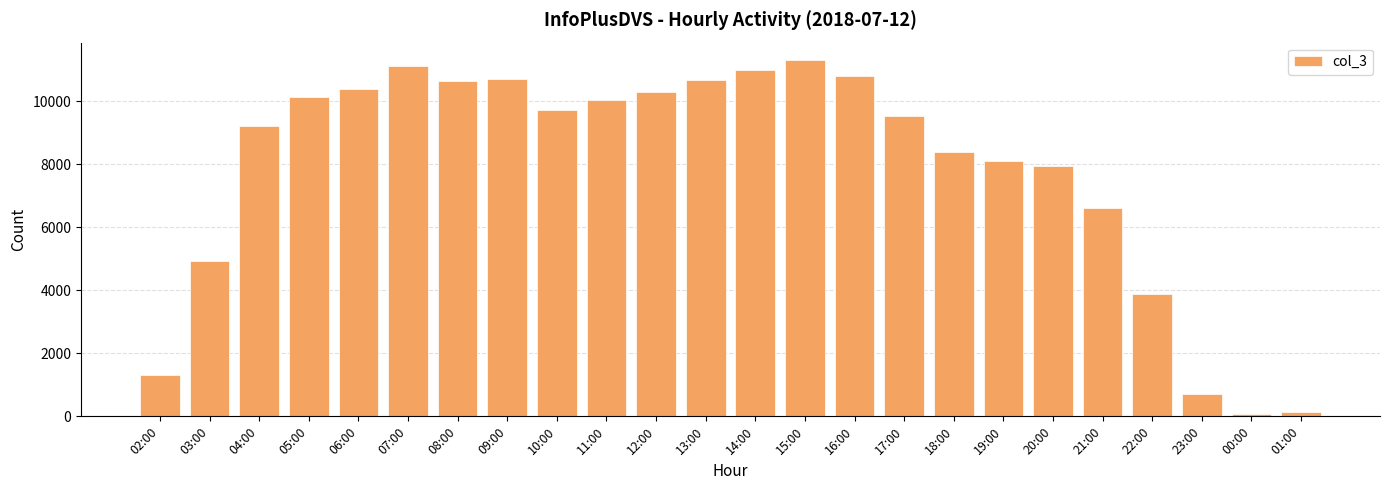

Does the chart contain any negative values?

No